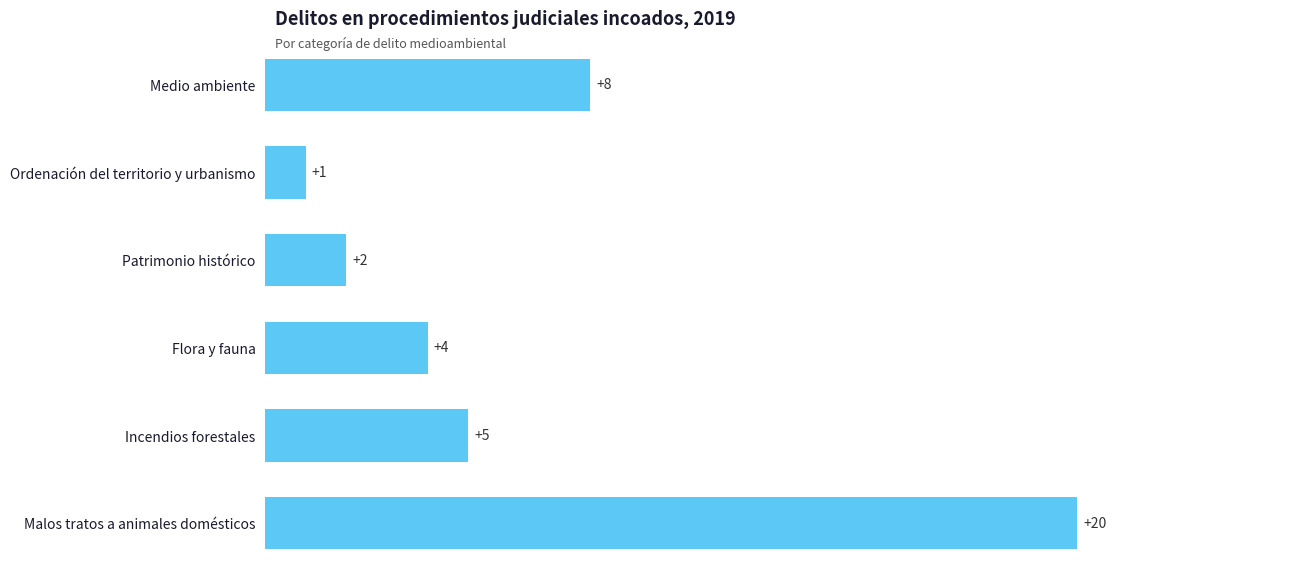

Reading top to bottom, extract all data points from this chart.

Medio ambiente=8	Ordenación del territorio y urbanismo=1	Patrimonio histórico=2	Flora y fauna=4	Incendios forestales=5	Malos tratos a animales domésticos=20